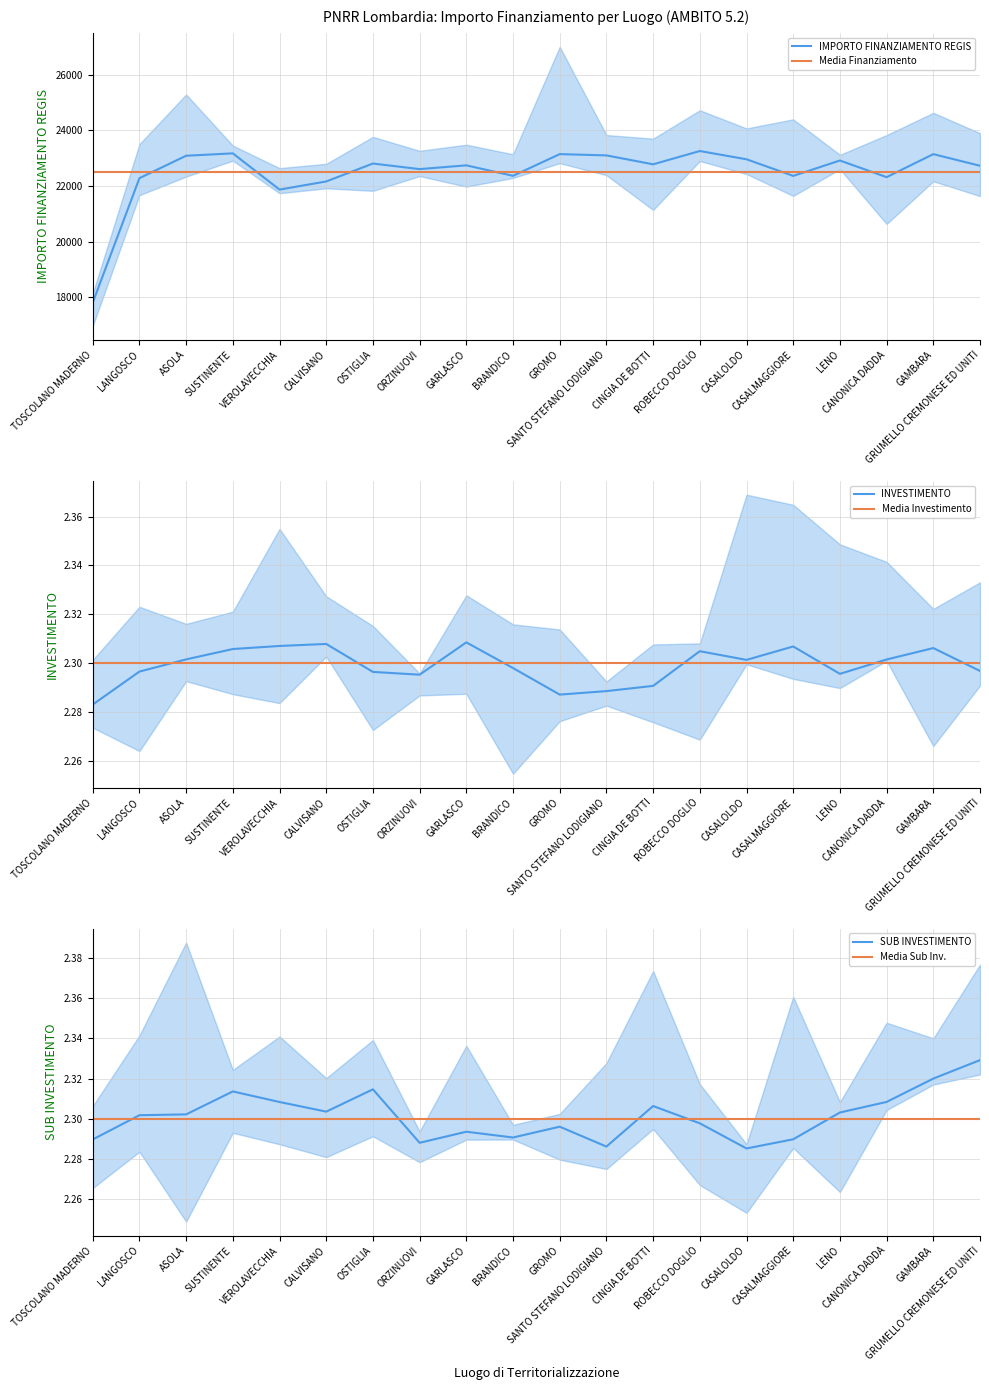

True or false: SUB INVESTIMENTO and IMPORTO FINANZIAMENTO REGIS cross at least once.

False